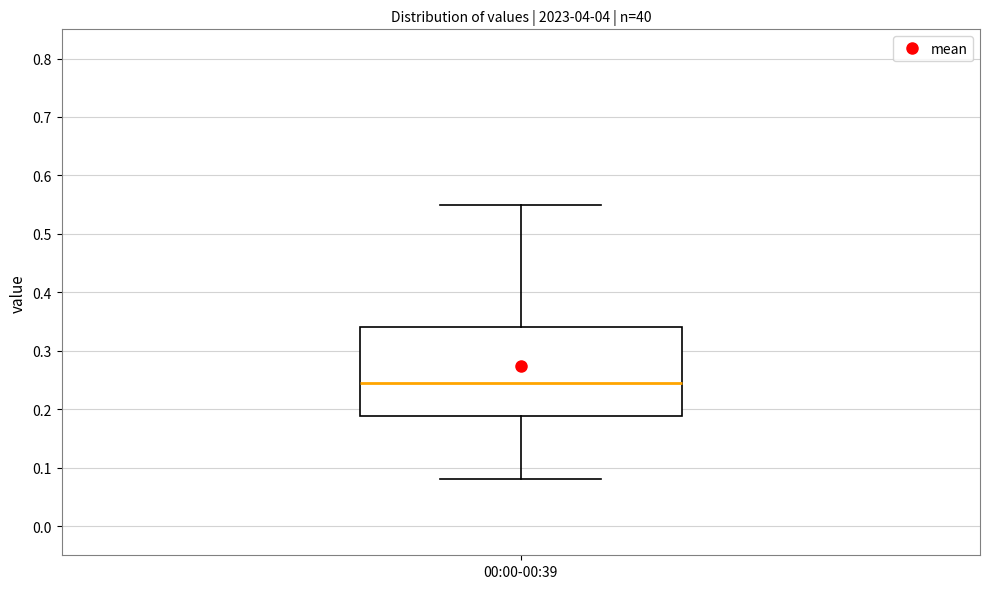

Read this box plot against the y-axis: the position of the median line, the range covered by the box, and the ends of both whiskers. The values are not printed on the chart, so give them approximately, as read against the axis.

median 0.25, box 0.19 to 0.34, whiskers 0.08 to 0.55